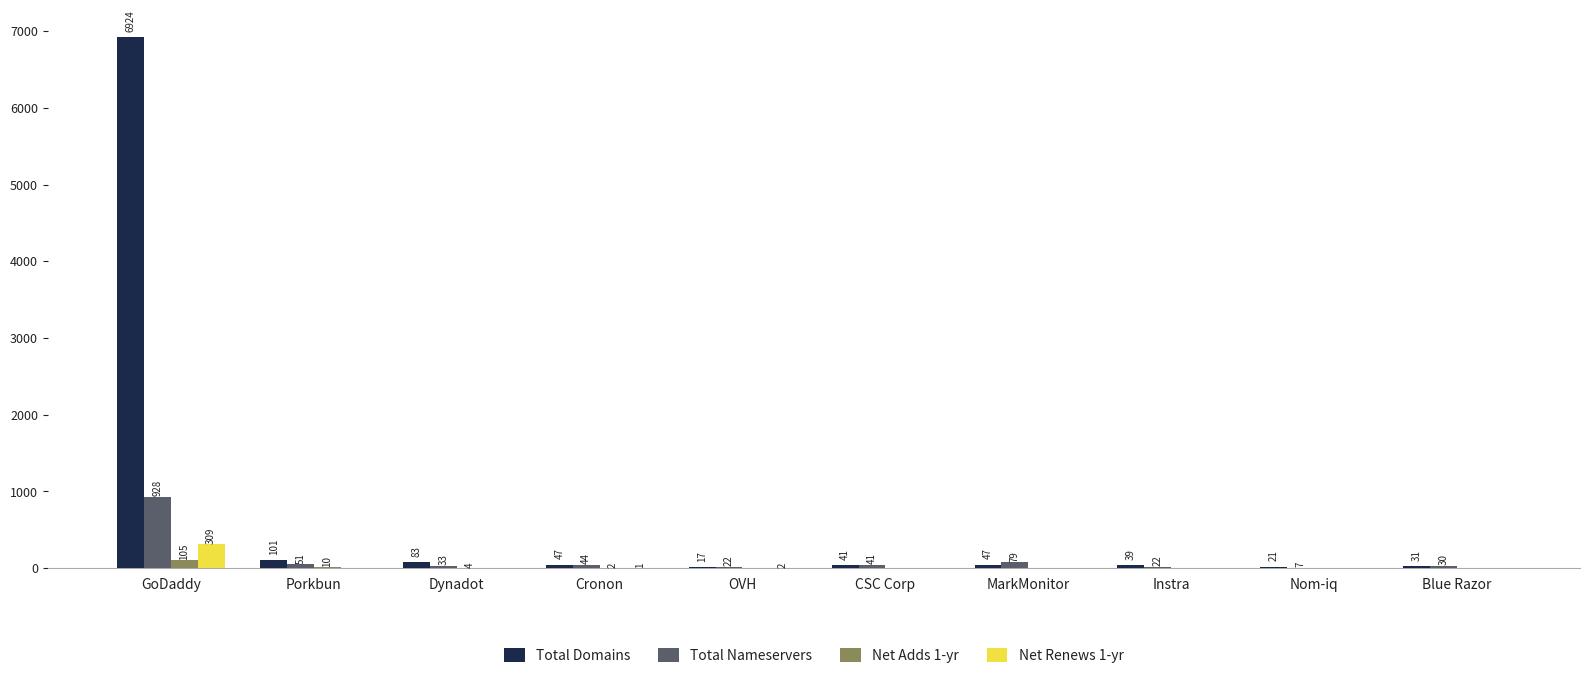

How many groups of bars are there?

10